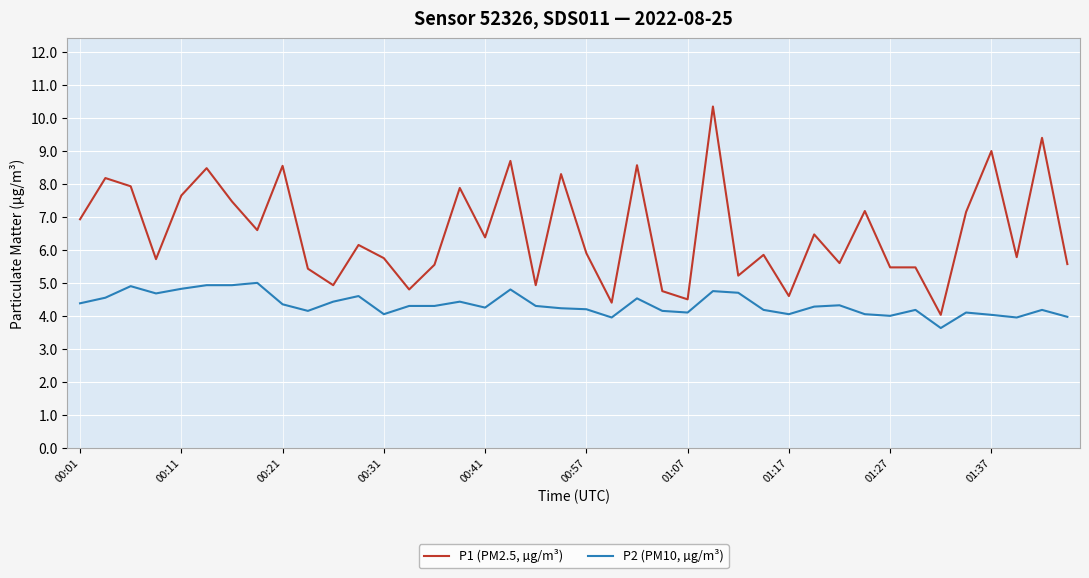

Which series has the largest range (max minus min)?

P1 (PM2.5, µg/m³)